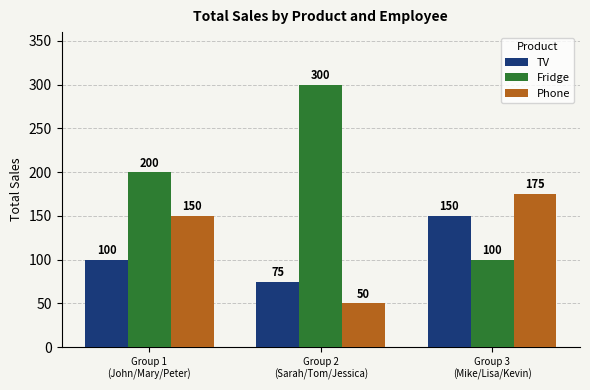

Rank the series by their average value, from highest to lowest.

Fridge, Phone, TV